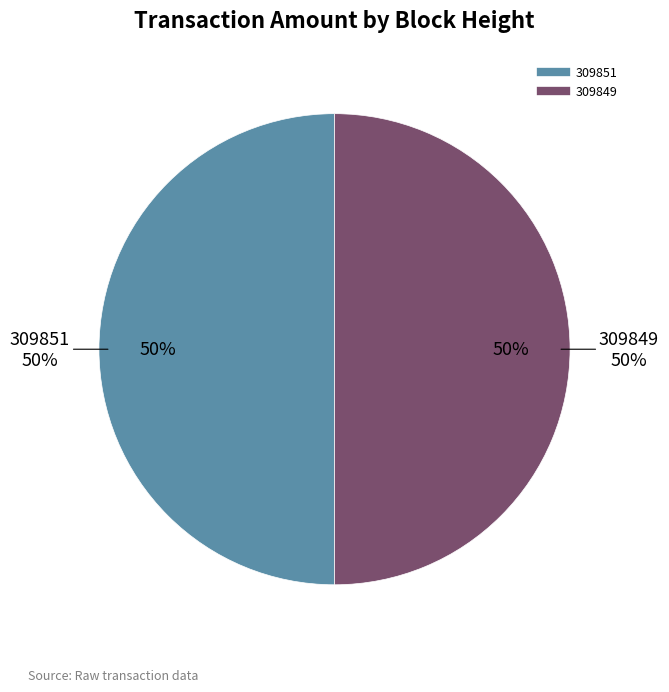

To the nearest percent, what percentage of the pie is 309851?

50%